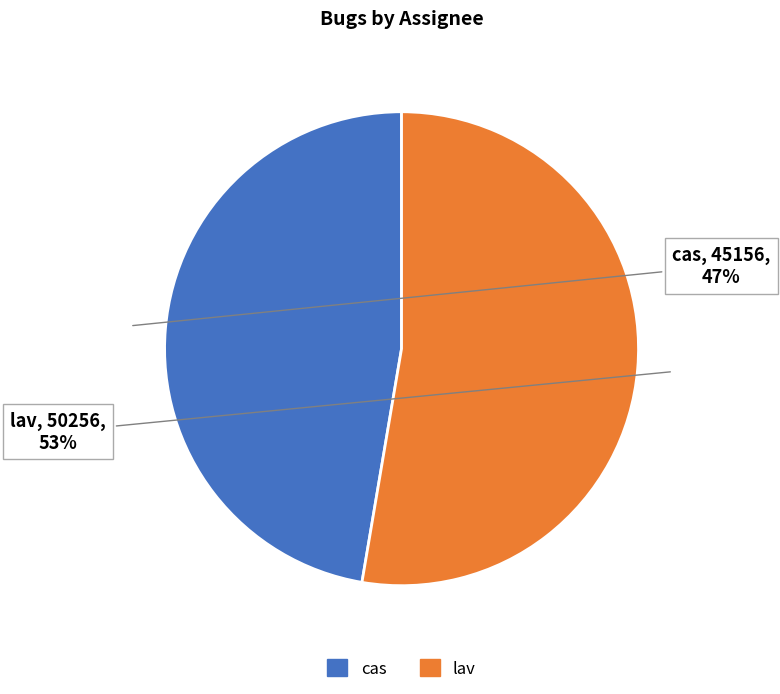

To the nearest percent, what portion does cas represent?

47%